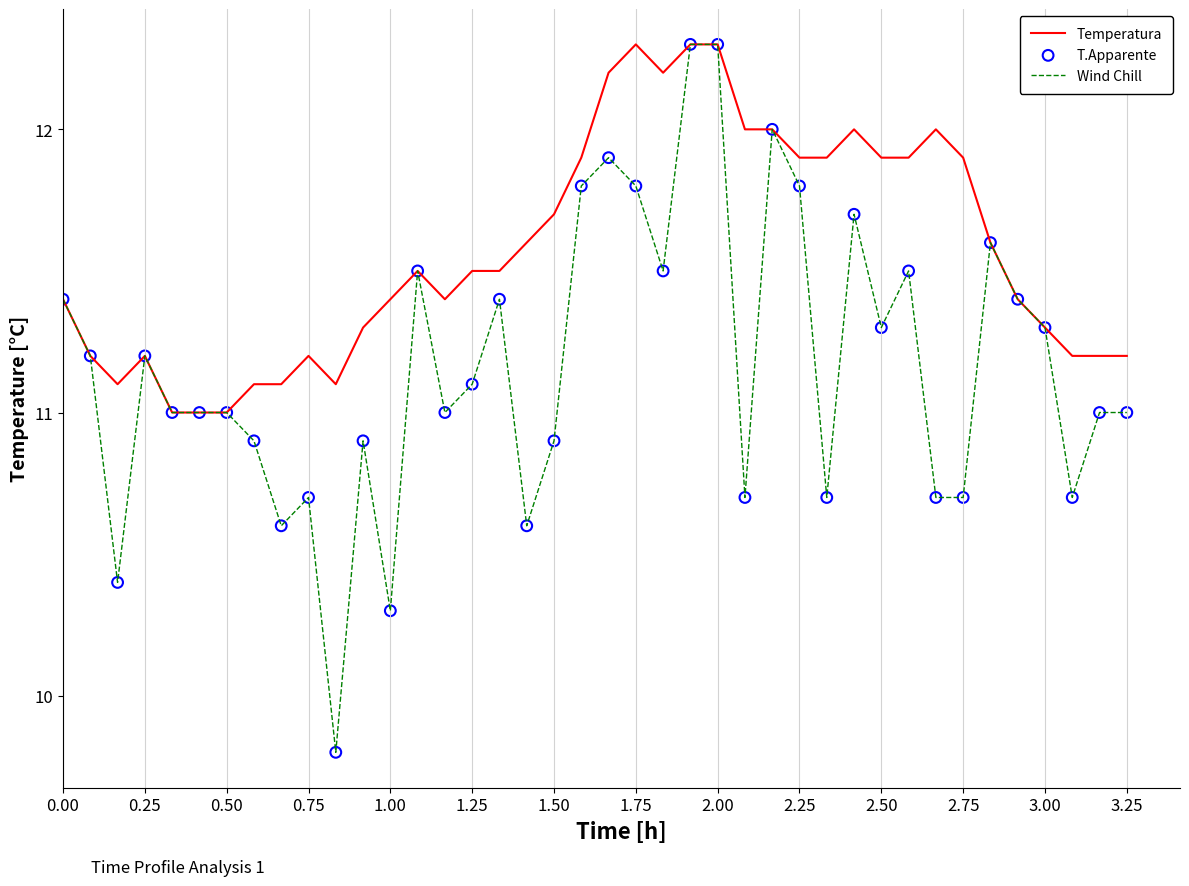

Rank the series by their average value, from highest to lowest.

Temperatura, Wind Chill